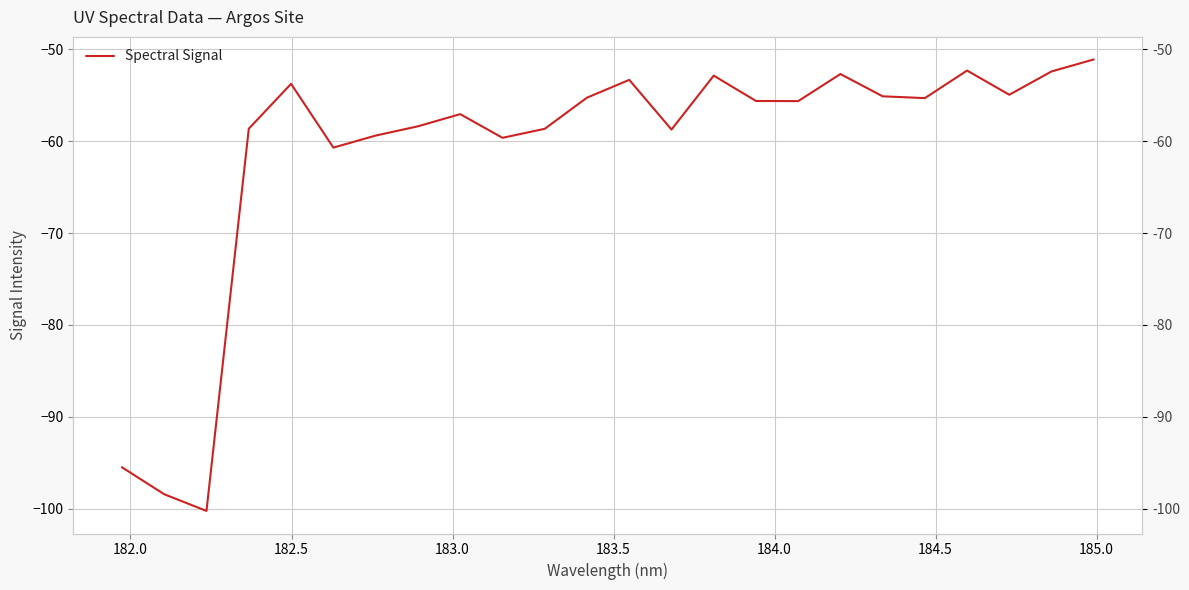

Reading left to right, transcribe all the data shown in this chart.

-95.5	-98.4	-100.3	-58.6	-53.7	-60.7	-59.4	-58.4	-57.0	-59.6	-58.6	-55.2	-53.3	-58.7	-52.8	-55.6	-55.6	-52.7	-55.1	-55.3	-52.3	-54.9	-52.4	-51.1